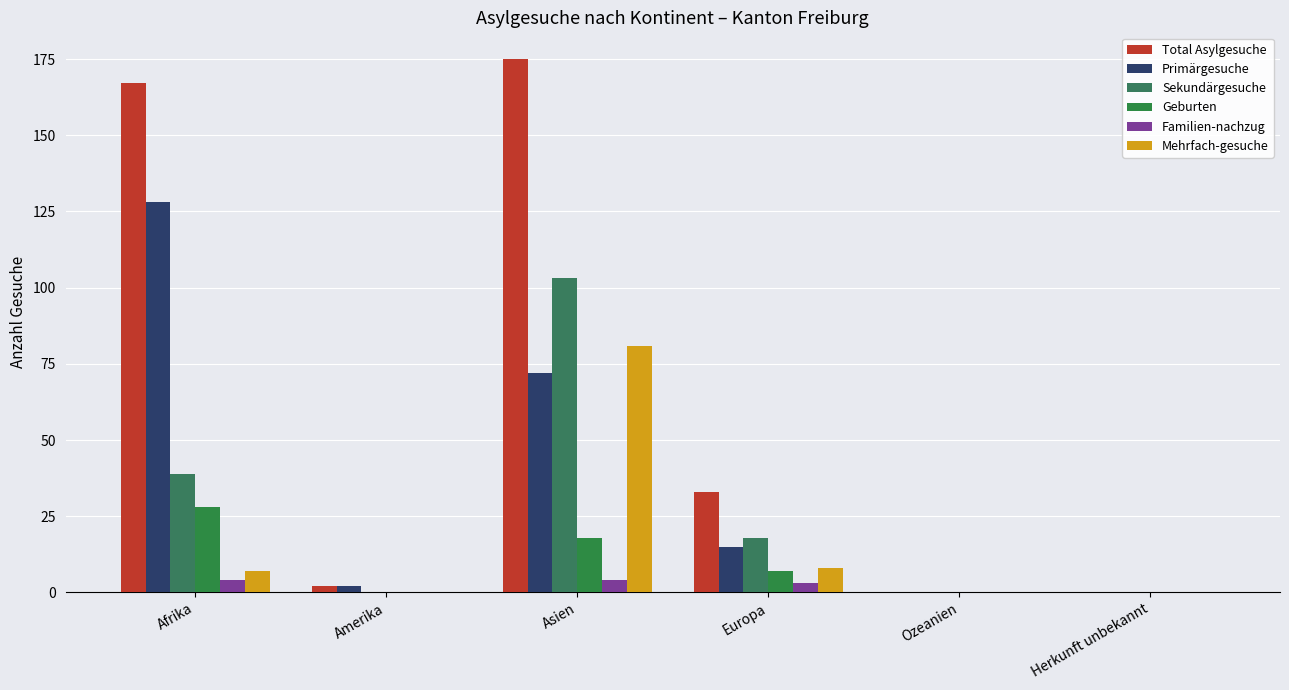

How many groups of bars are there?

6